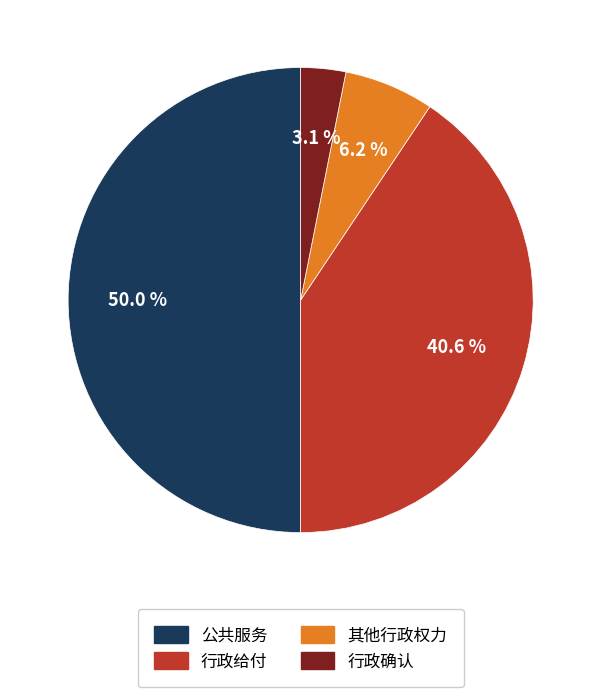

To the nearest percent, what portion does 其他行政权力 represent?

6%